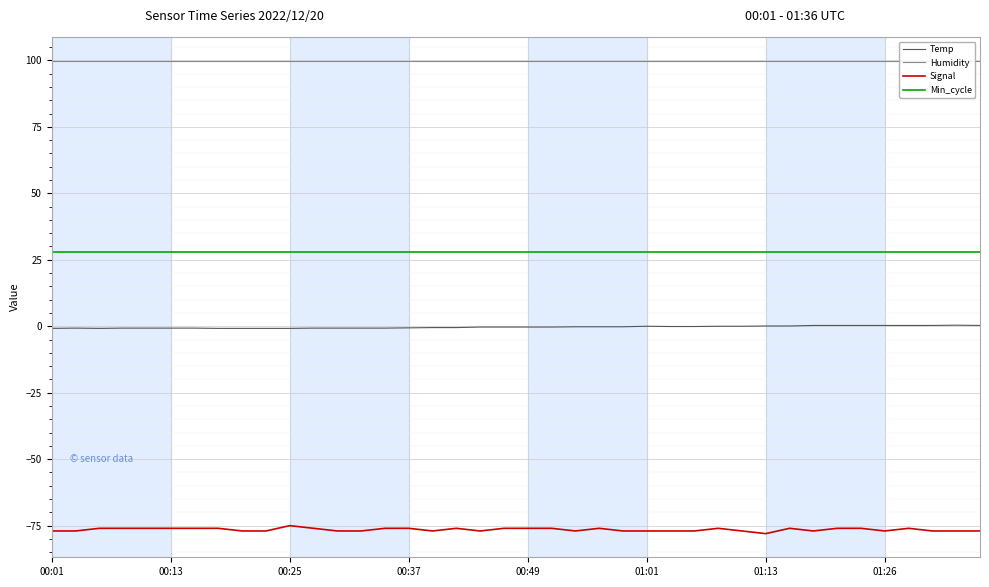

Reading left to right, extract all data points from this chart.

Temp: -0.8	-0.7	-0.8	-0.7	-0.7	-0.7	-0.7	-0.8	-0.8	-0.8	-0.8	-0.7	-0.7	-0.7	-0.7	-0.6	-0.5	-0.5	-0.3	-0.3	-0.3	-0.3	-0.2	-0.2	-0.2	0.0	-0.1	-0.1	0.0	0.0	0.1	0.1	0.3	0.3	0.3	0.3	0.3	0.3	0.4	0.3
Humidity: 99.9	99.9	99.9	99.9	99.9	99.9	99.9	99.9	99.9	99.9	99.9	99.9	99.9	99.9	99.9	99.9	99.9	99.9	99.9	99.9	99.9	99.9	99.9	99.9	99.9	99.9	99.9	99.9	99.9	99.9	99.9	99.9	99.9	99.9	99.9	99.9	99.9	99.9	99.9	99.9
Signal: -77.0	-77.0	-76.0	-76.0	-76.0	-76.0	-76.0	-76.0	-77.0	-77.0	-75.0	-76.0	-77.0	-77.0	-76.0	-76.0	-77.0	-76.0	-77.0	-76.0	-76.0	-76.0	-77.0	-76.0	-77.0	-77.0	-77.0	-77.0	-76.0	-77.0	-78.0	-76.0	-77.0	-76.0	-76.0	-77.0	-76.0	-77.0	-77.0	-77.0
Min_cycle: 28.0	28.0	28.0	28.0	28.0	28.0	28.0	28.0	28.0	28.0	28.0	28.0	28.0	28.0	28.0	28.0	28.0	28.0	28.0	28.0	28.0	28.0	28.0	28.0	28.0	28.0	28.0	28.0	28.0	28.0	28.0	28.0	28.0	28.0	28.0	28.0	28.0	28.0	28.0	28.0